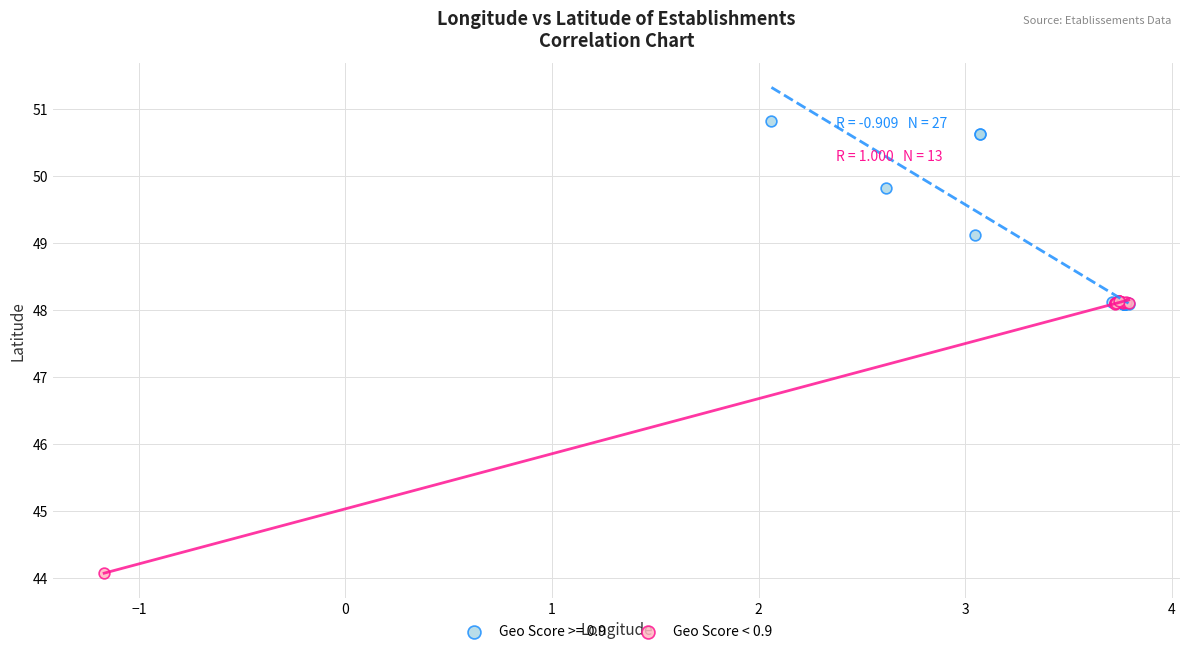

Which series has the largest Y range (max minus min)?

Geo Score < 0.9